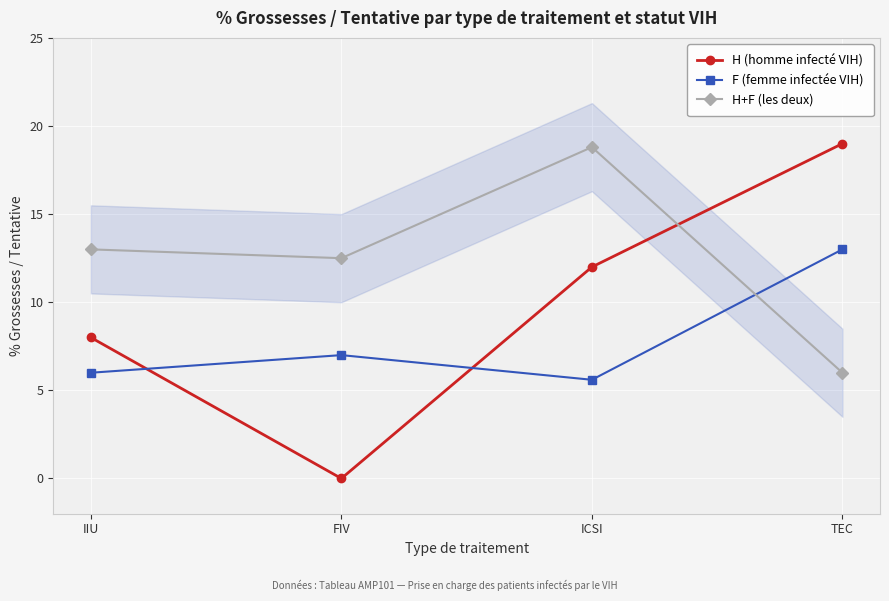

What are all the series names shown in the legend?

H (homme infecté VIH), F (femme infectée VIH), H+F (les deux)